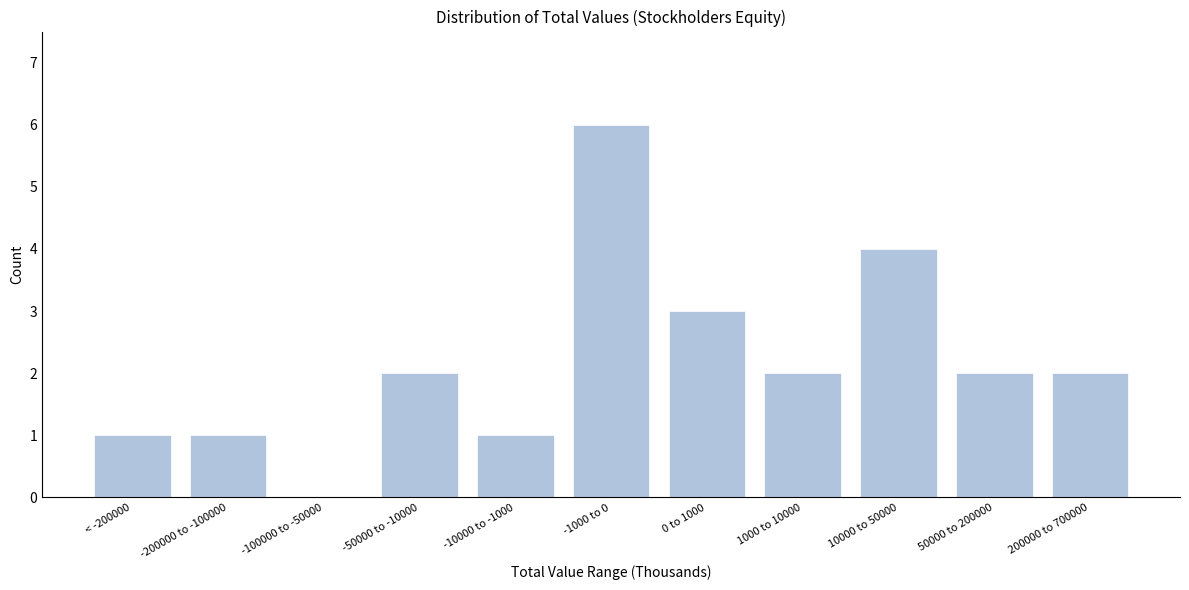

Reading left to right, what are all the values shown in this chart?

< -200000=1	-200000 to -100000=1	-100000 to -50000=0	-50000 to -10000=2	-10000 to -1000=1	-1000 to 0=6	0 to 1000=3	1000 to 10000=2	10000 to 50000=4	50000 to 200000=2	200000 to 700000=2